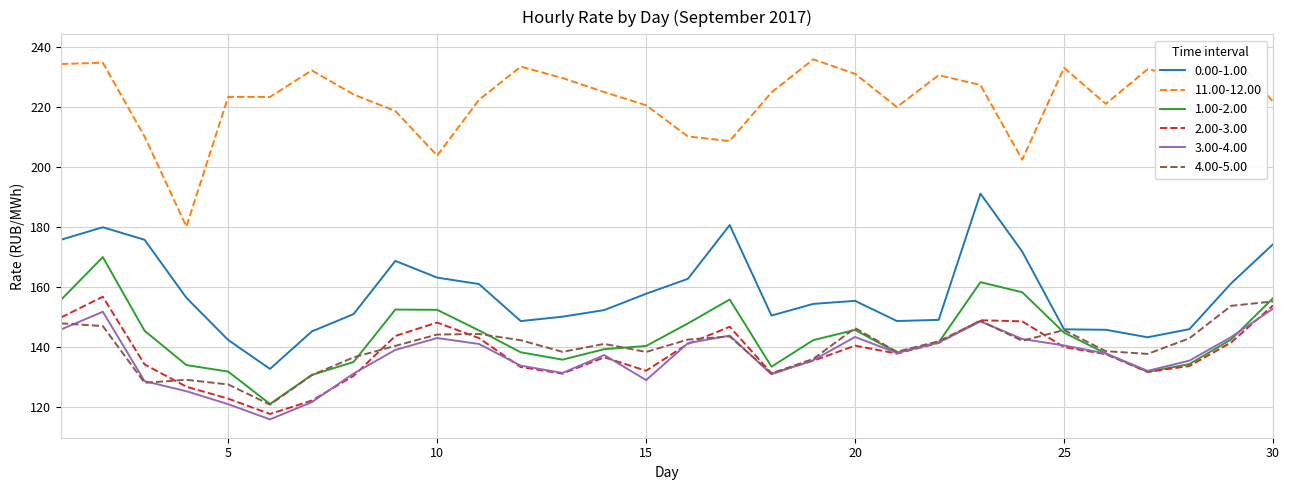

How many series are shown in this chart?

6